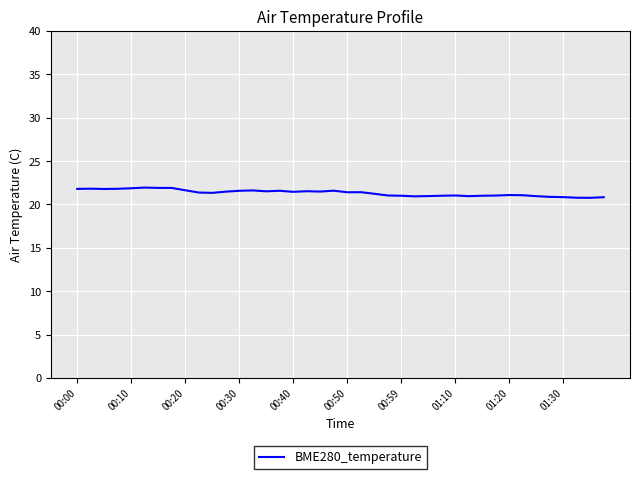

What is the smallest value displayed?

20.8